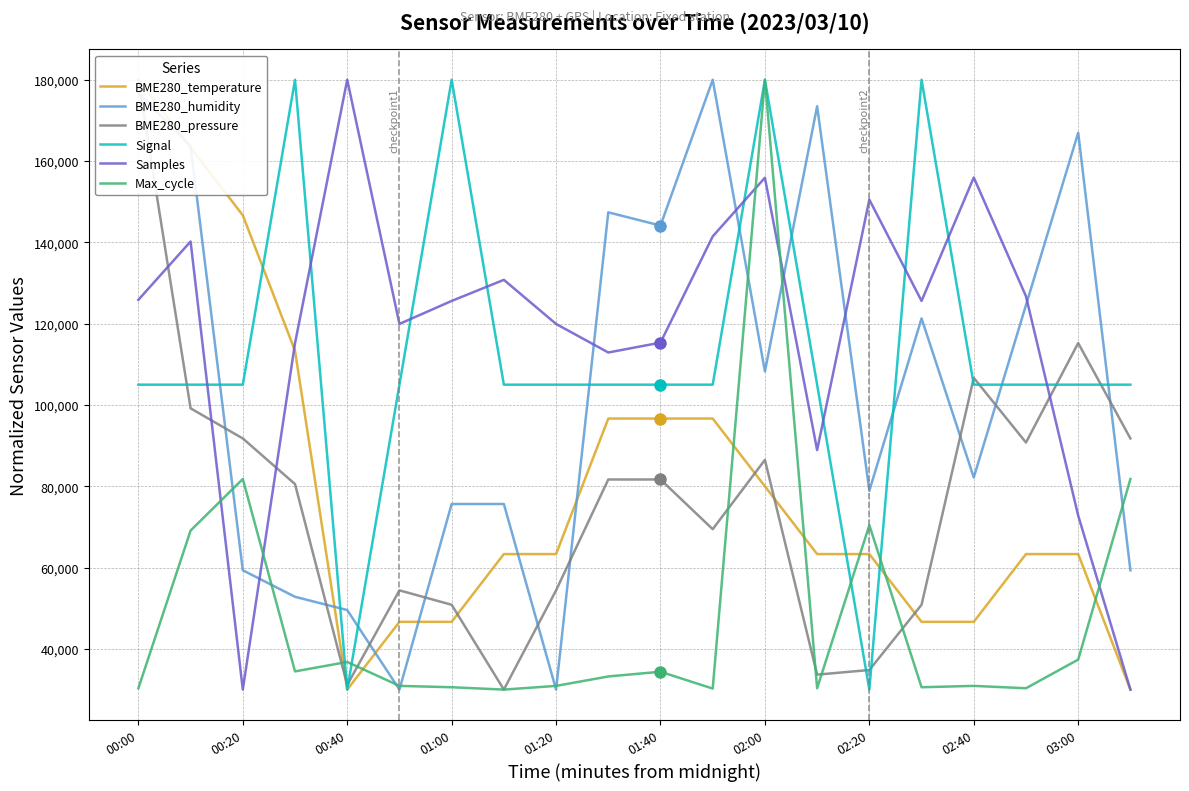

Is it true that Signal equals 180000.0 at 01:00?

True